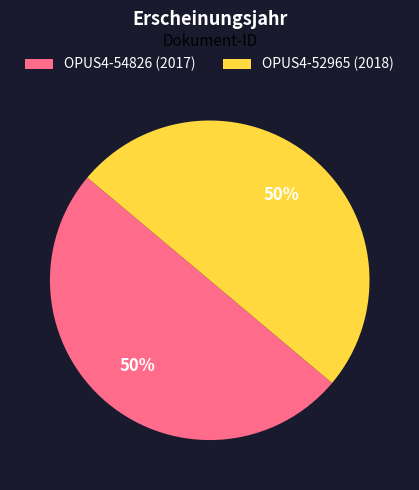

Count the number of slices in the pie.

2